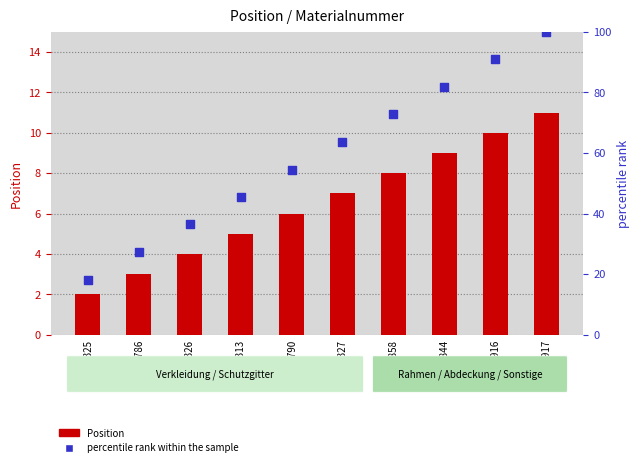

Which series has the largest total across all categories?

percentile rank within the sample